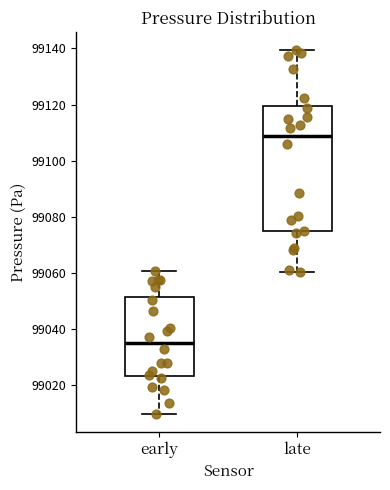

Reading left to right, read every box against the y-axis: the position of its median line, the range the box covers, and the ends of its whiskers. The values are not printed on the chart, so give them approximately, as read against the axis.

early: median 99034, box 99024 to 99052, whiskers 99010 to 99060
late: median 99108, box 99074 to 99120, whiskers 99060 to 99140